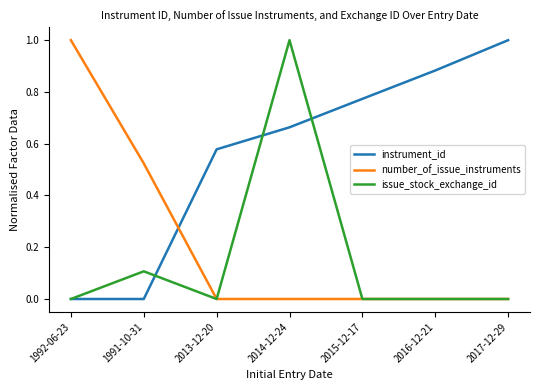

Does the chart display data point markers on the line(s)?

No